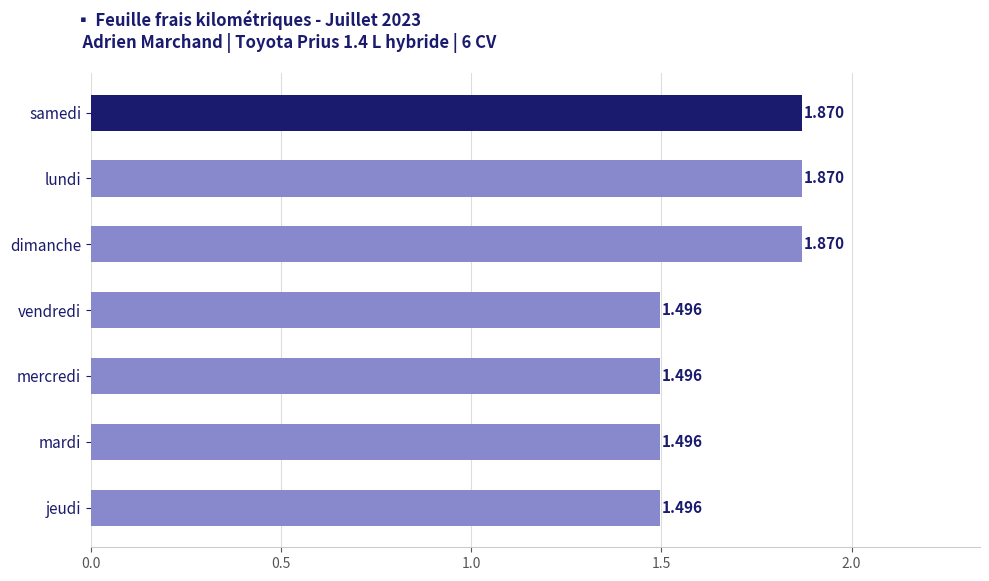

What is the label of the 5th bar from the top?

mercredi